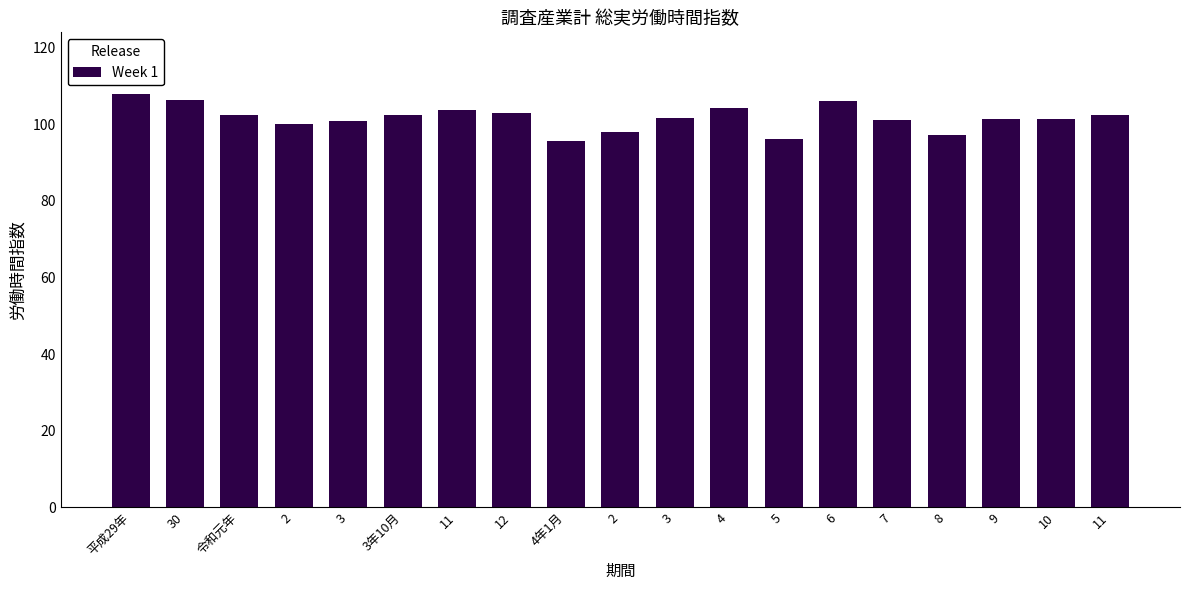

How many distinct data groups are displayed?

1